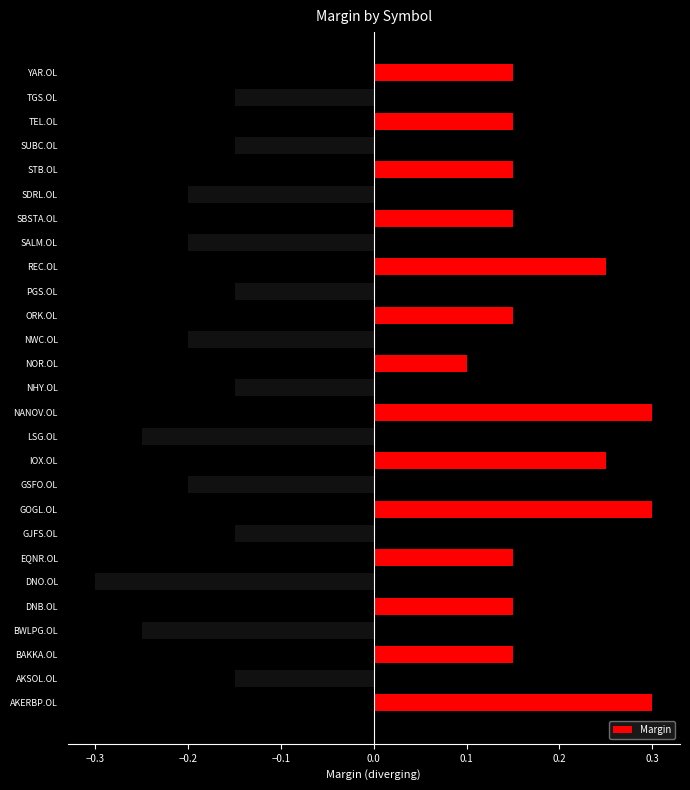

Which label corresponds to the smallest value in the chart?

DNO.OL